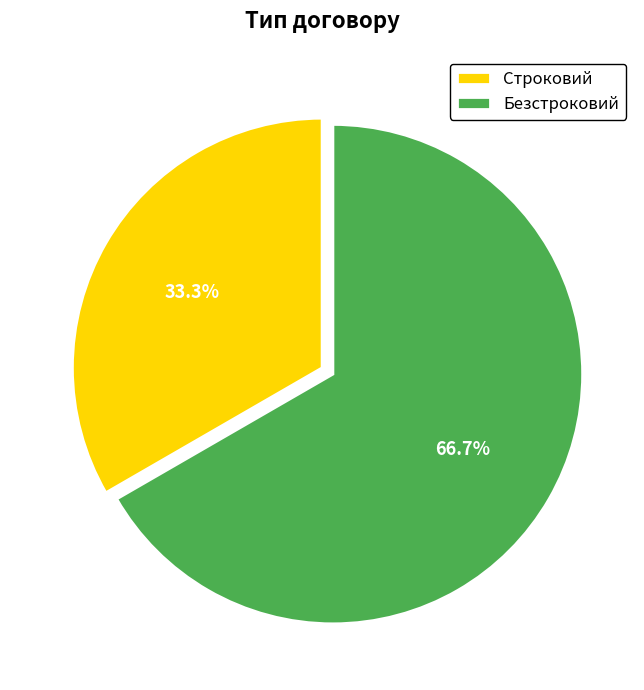

To the nearest percent, what percentage of the pie is Безстроковий?

67%